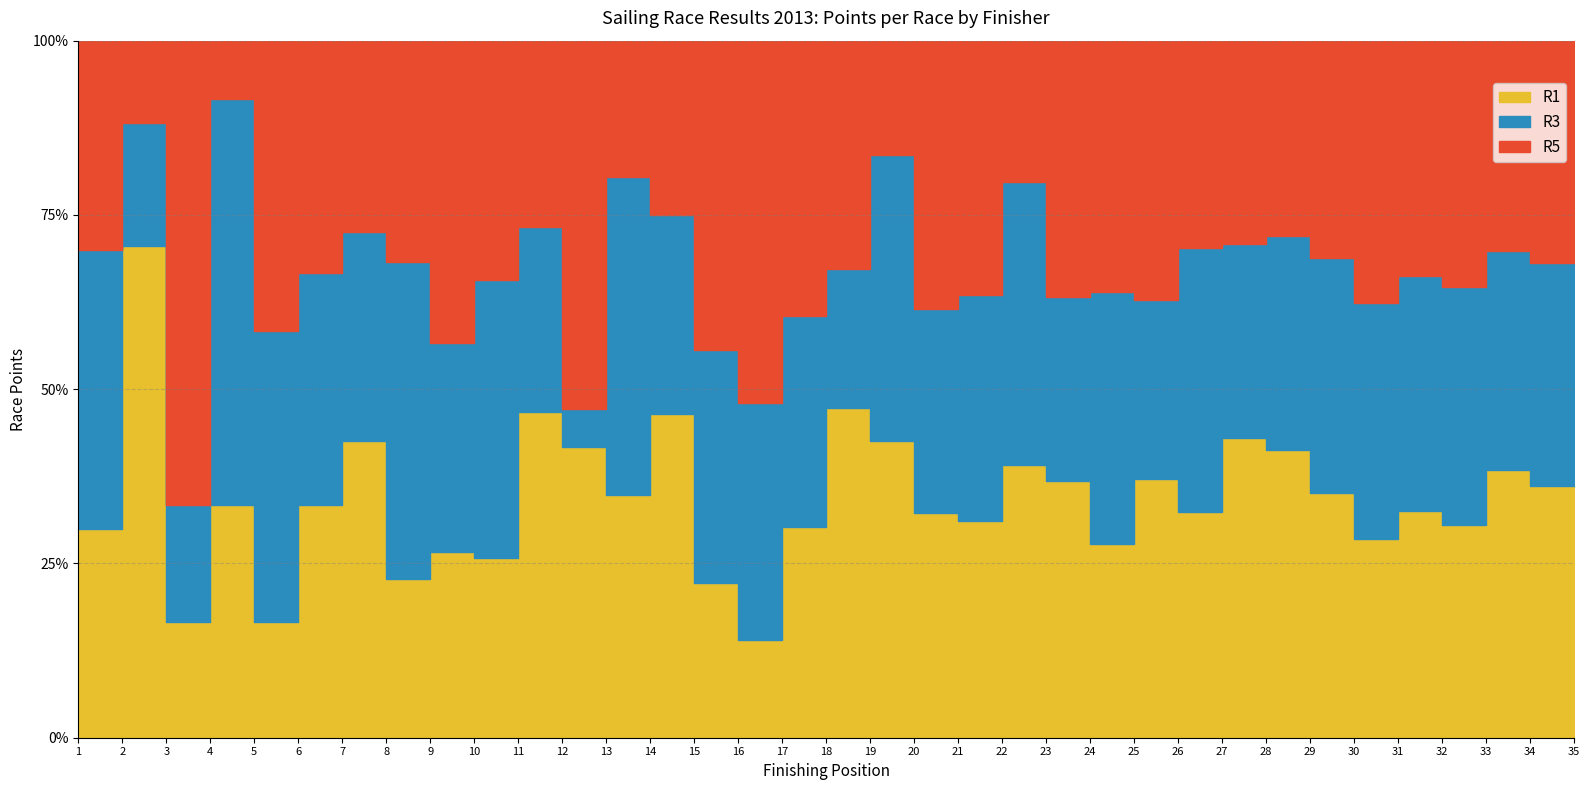

The value of R1 at 32 is 16. True or false?

False